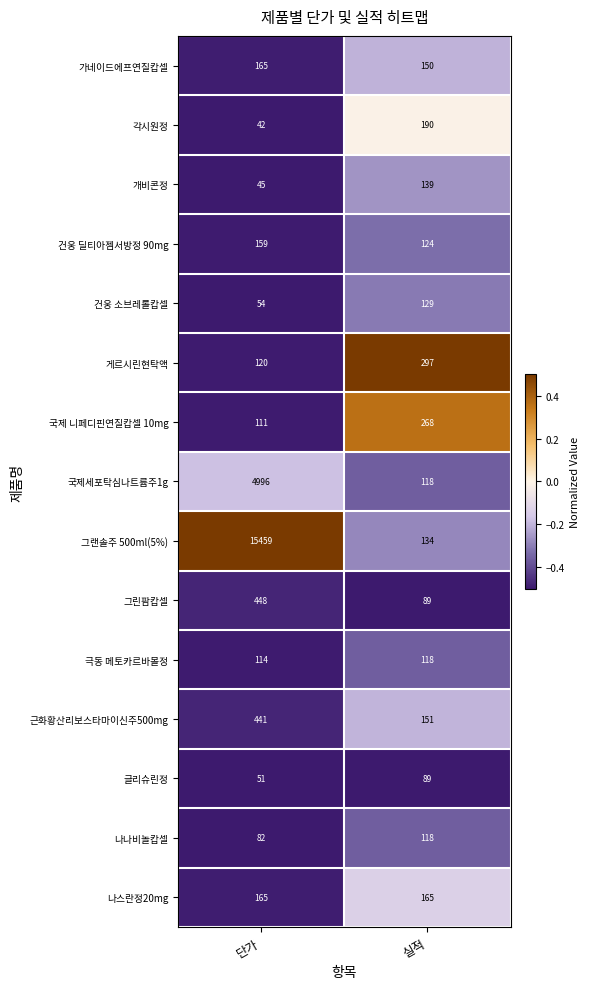

Which label corresponds to the largest value in the chart?

단가